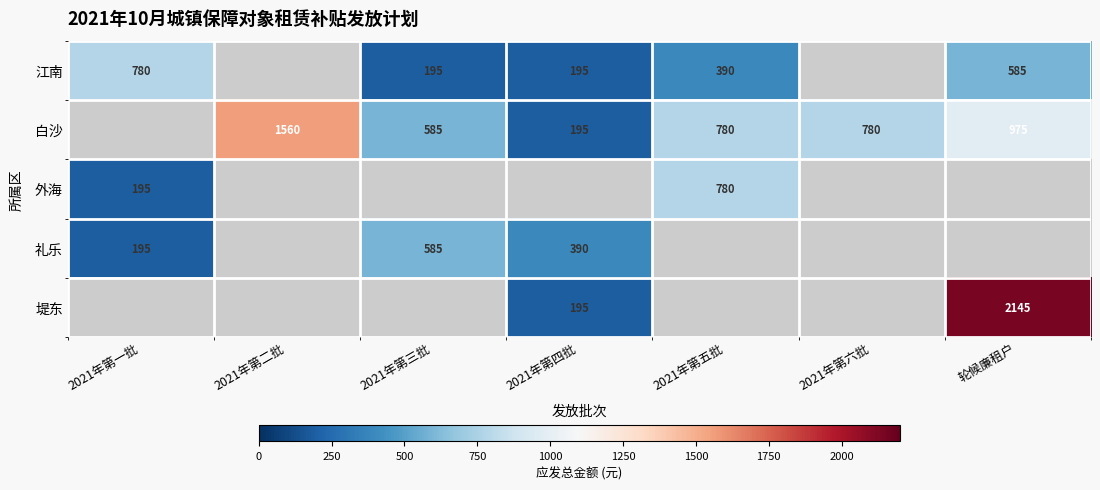

The 白沙 series shows 195 at 2021年第四批. True or false?

True